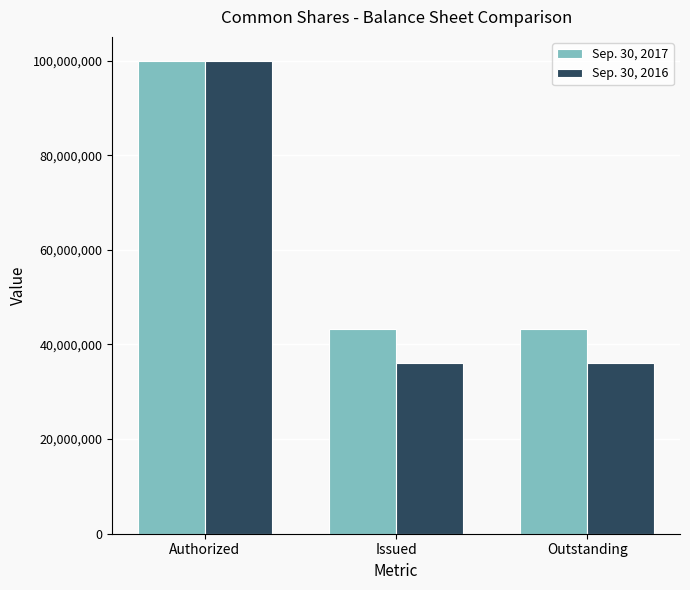

Is it true that Sep. 30, 2017 equals 68642427 at Issued?

False